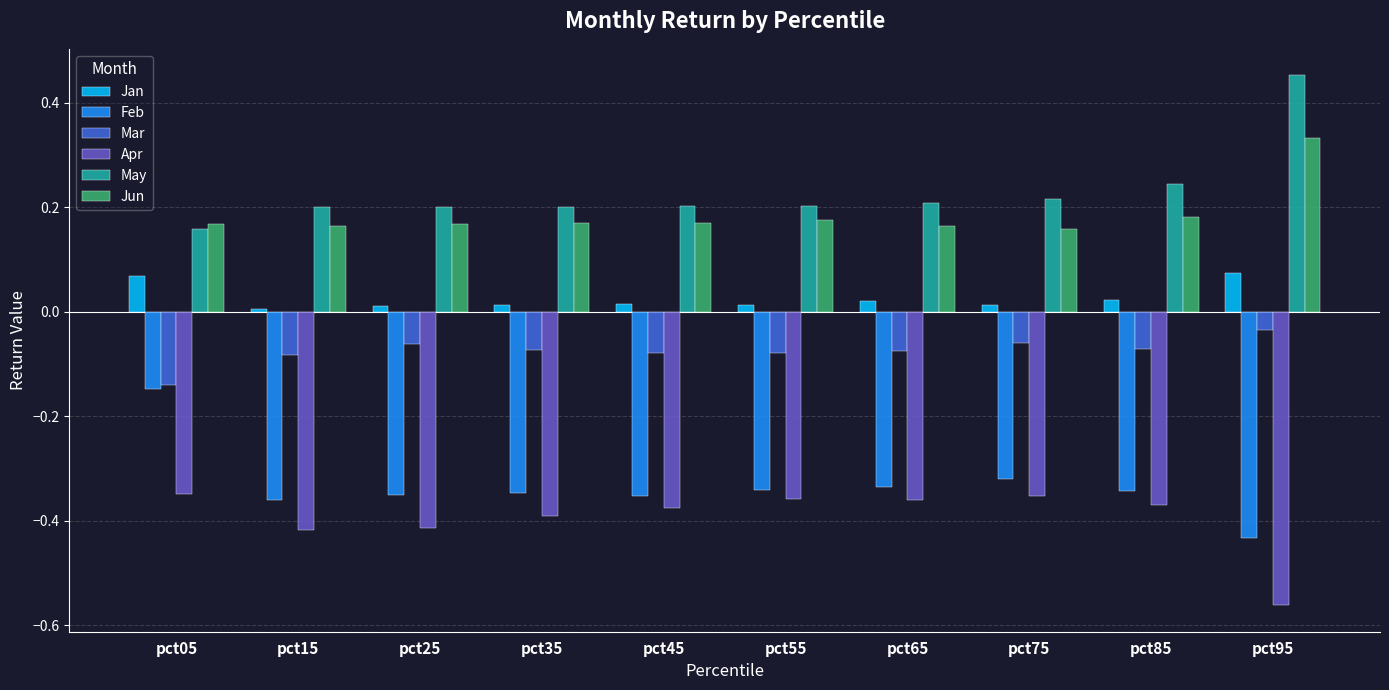

Does the chart contain any negative values?

Yes